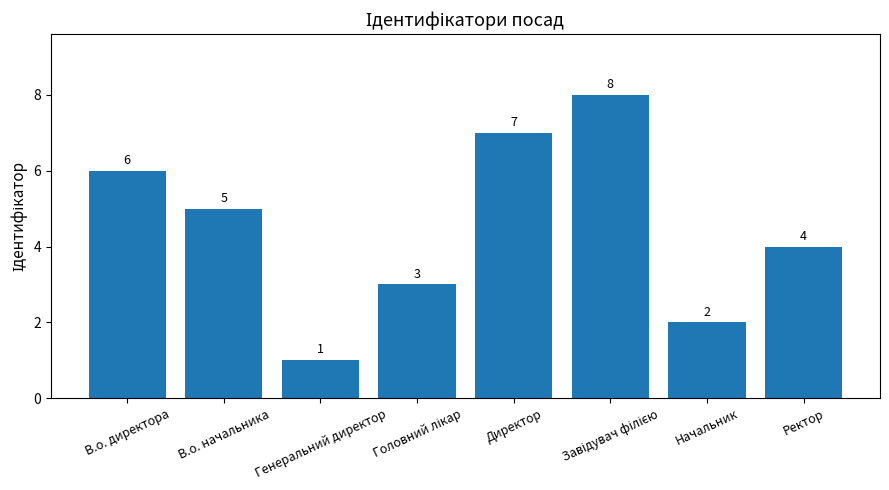

What is the greatest value displayed?

8